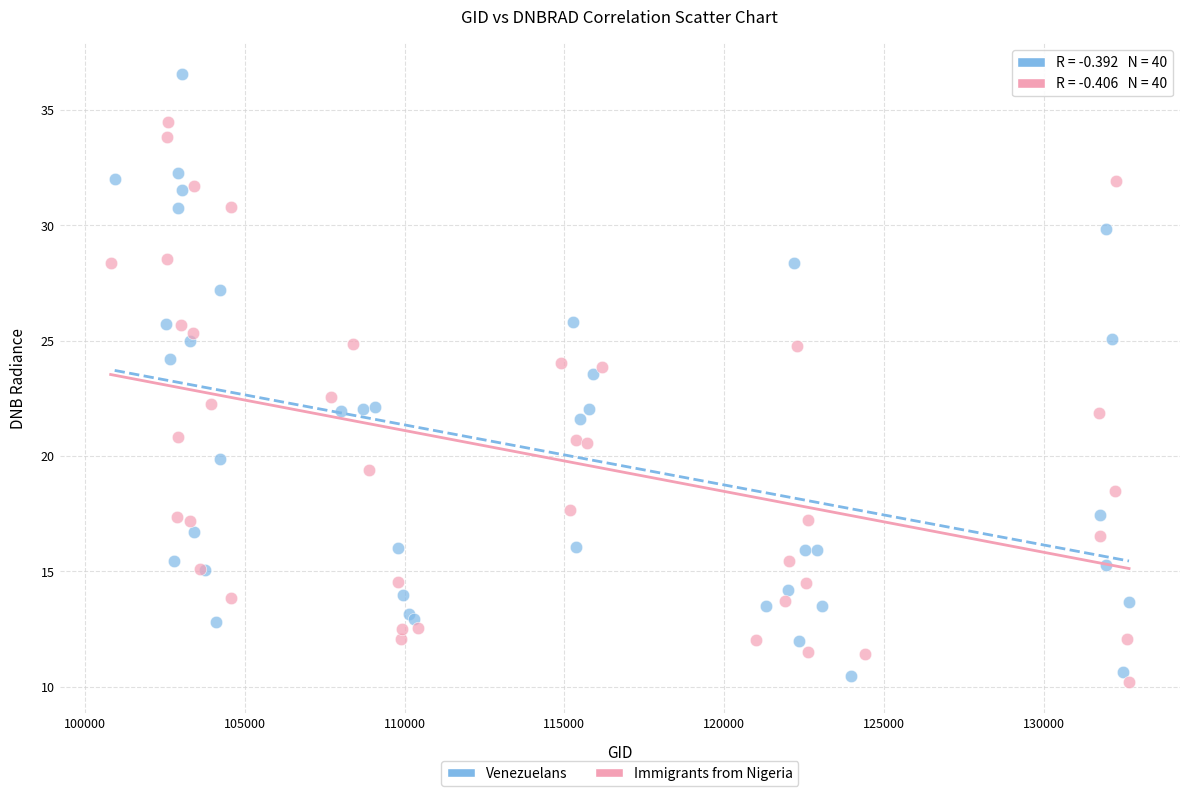

What are all the series names shown in the legend?

Venezuelans, Immigrants from Nigeria